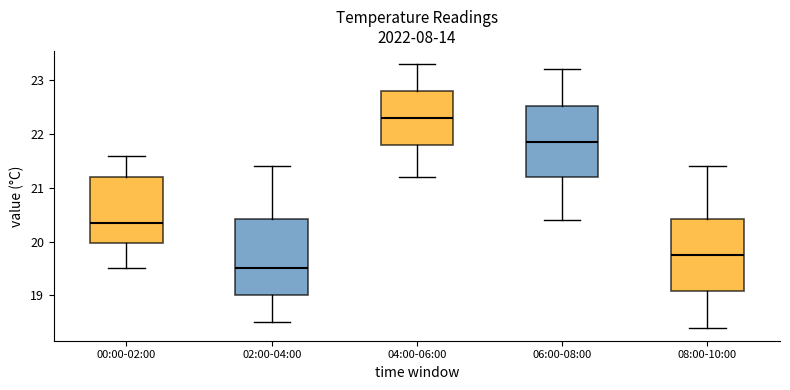

Which box's median line is the lowest?

02:00-04:00